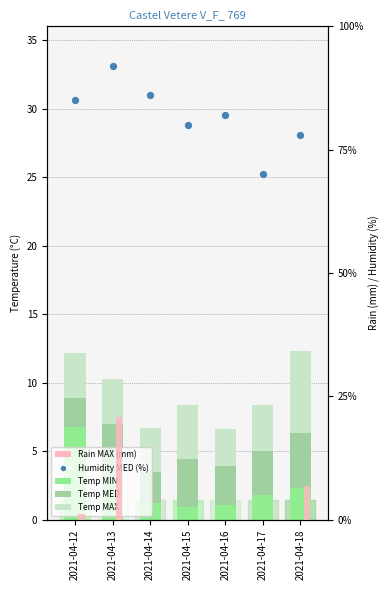

Which series has the widest spread of Y values?

Humidity MED (%)